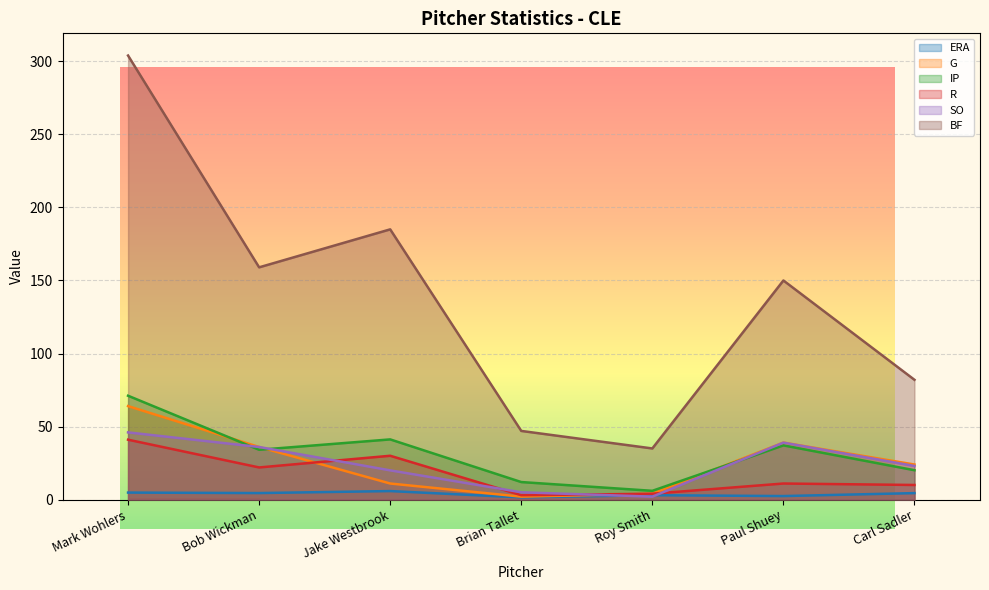

Reading left to right, extract all data points from this chart.

ERA: 4.8	4.5	5.8	1.5	3.0	2.4	4.4
G: 64.0	36.0	11.0	2.0	4.0	39.0	24.0
IP: 71.1	34.1	41.2	12.0	6.0	37.1	20.1
R: 41.0	22.0	30.0	3.0	4.0	11.0	10.0
SO: 46.0	36.0	20.0	5.0	2.0	39.0	23.0
BF: 304.0	159.0	185.0	47.0	35.0	150.0	82.0